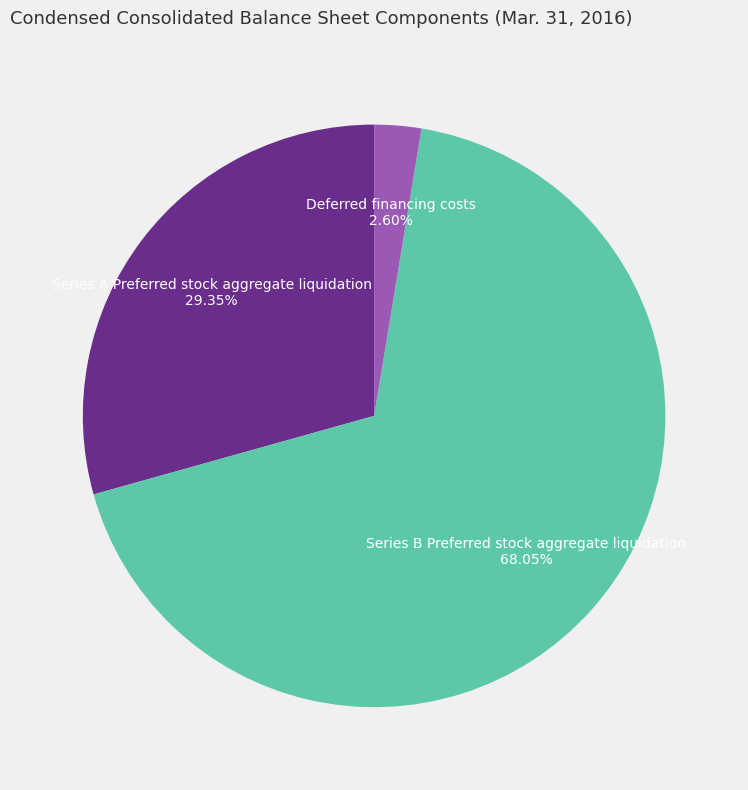

Is the sum of Series A Preferred stock aggregate liquidation and Deferred financing costs greater than half?

No